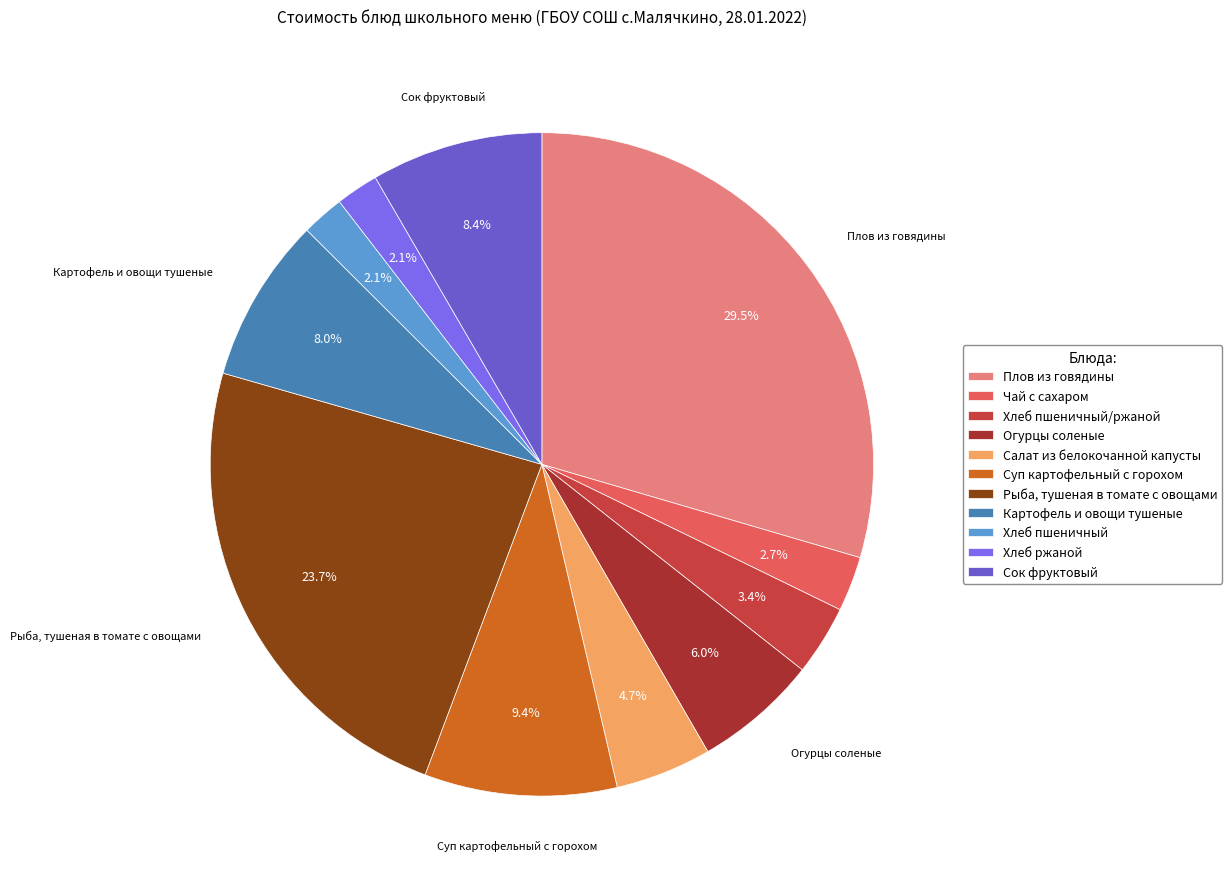

Does Огурцы соленые account for over 50% of the chart?

No